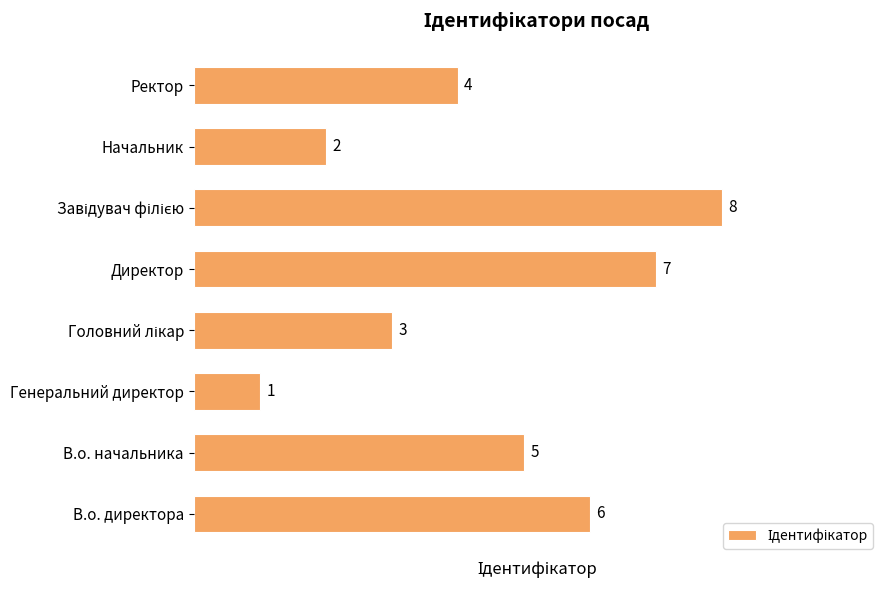

How many values are below 5?

4